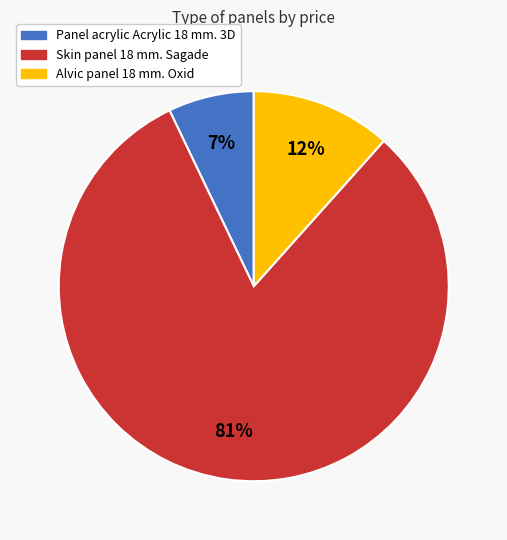

To the nearest percent, what is the difference between the largest and smallest slice percentages?

74%